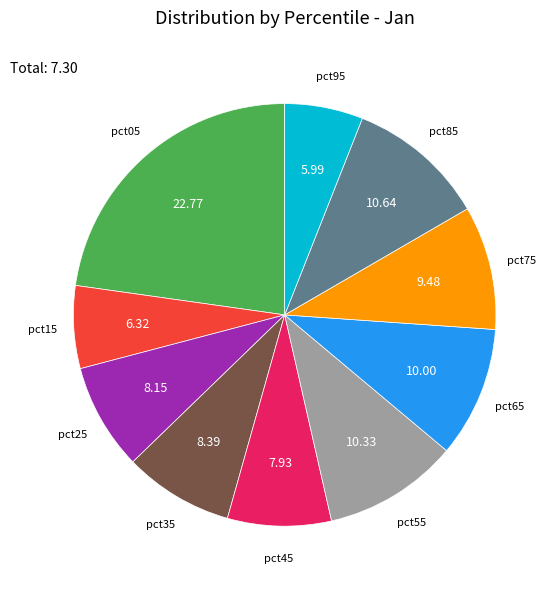

Does any single category account for the majority?

No